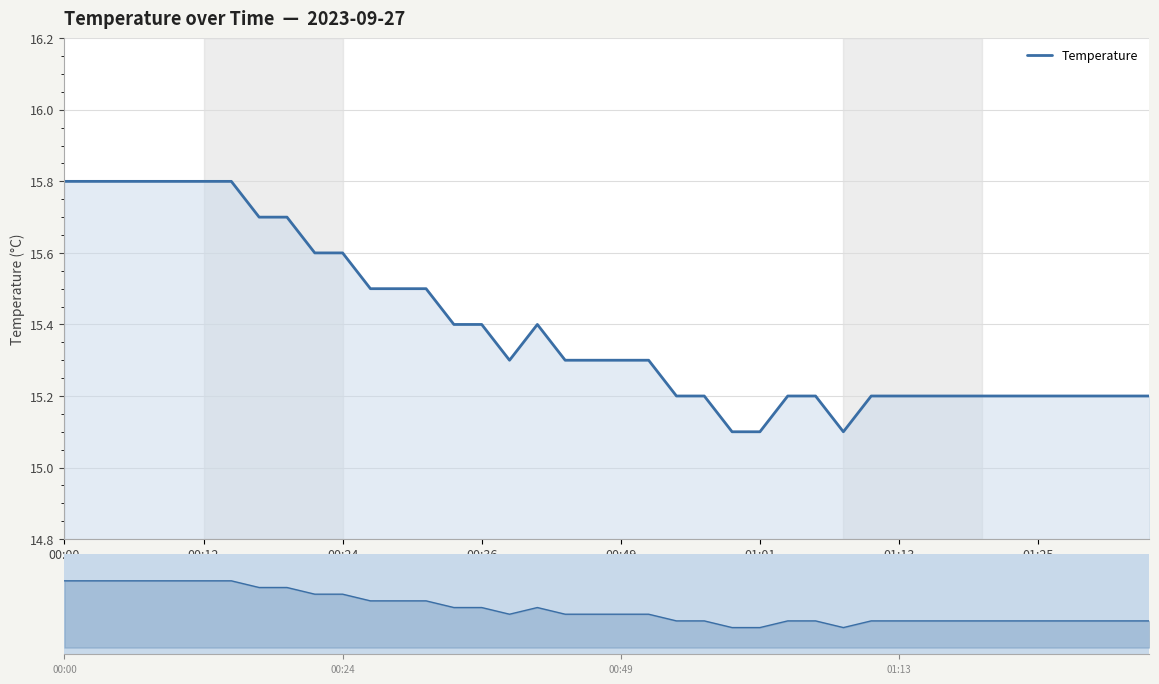

What is the difference between the maximum and minimum values?

0.7